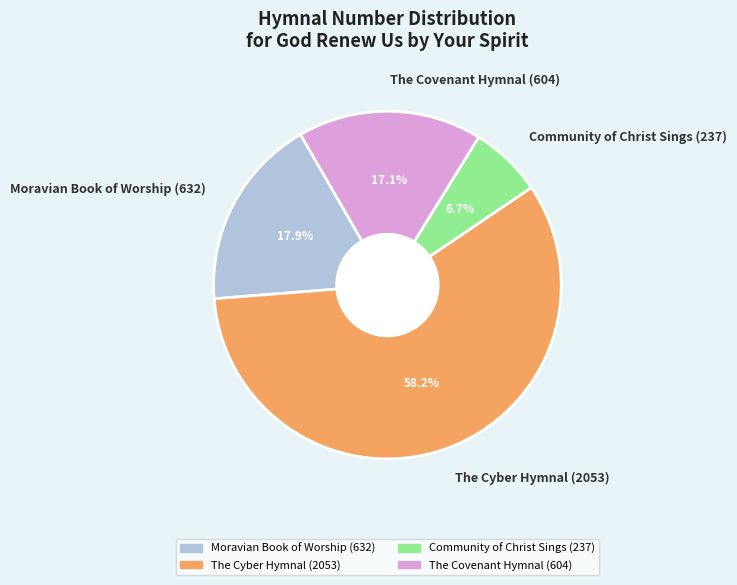

How many slices are in this pie chart?

4